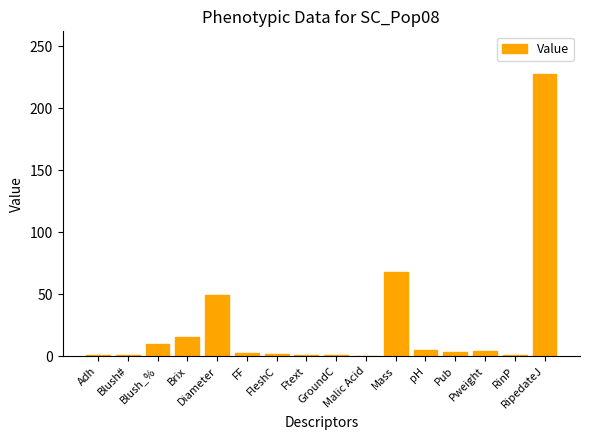

What is the sum of all values?

392.7